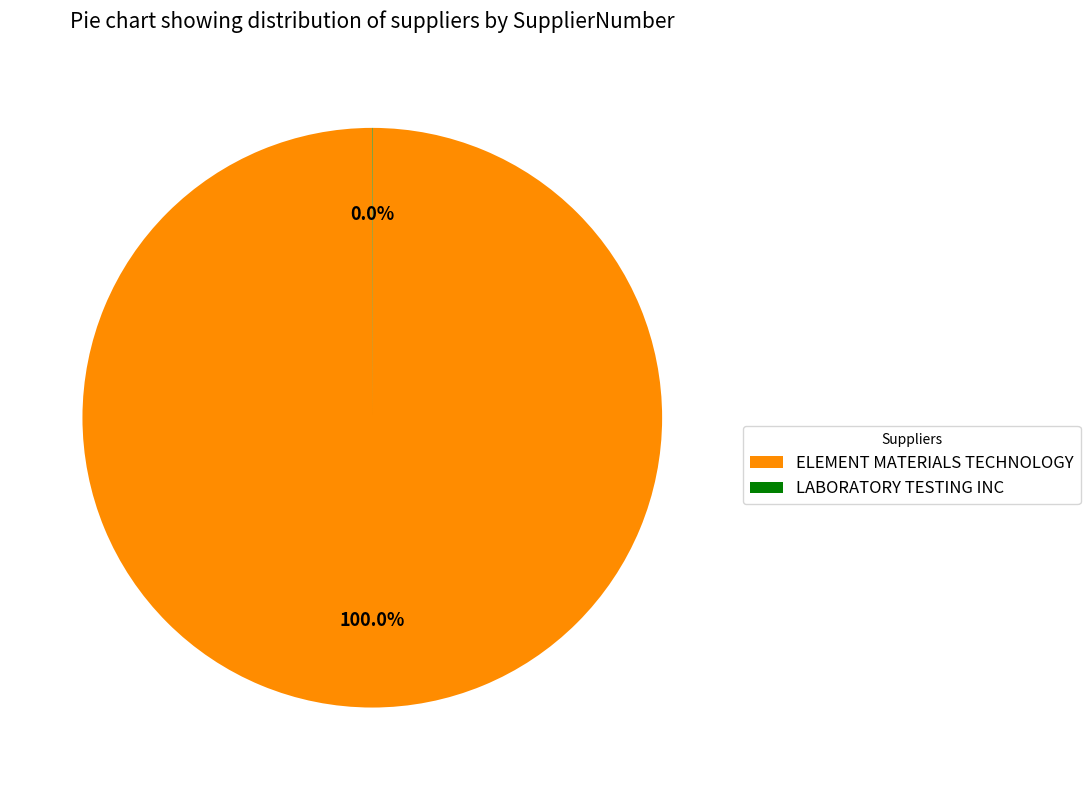

Does ELEMENT MATERIALS TECHNOLOGY represent more than half of the total?

Yes